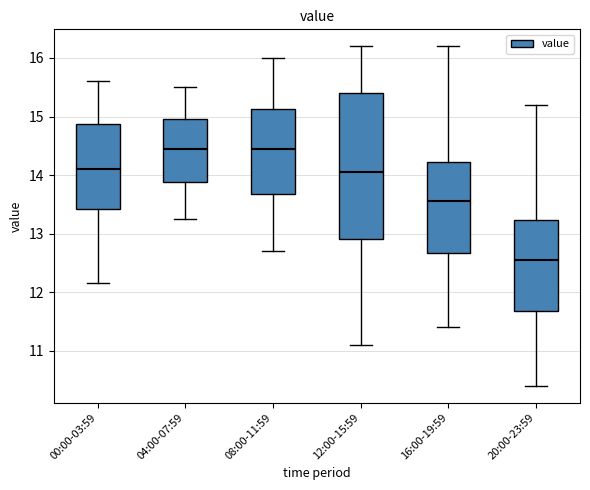

Comparing the boxes themselves (not the whiskers), which one is the tallest?

12:00-15:59